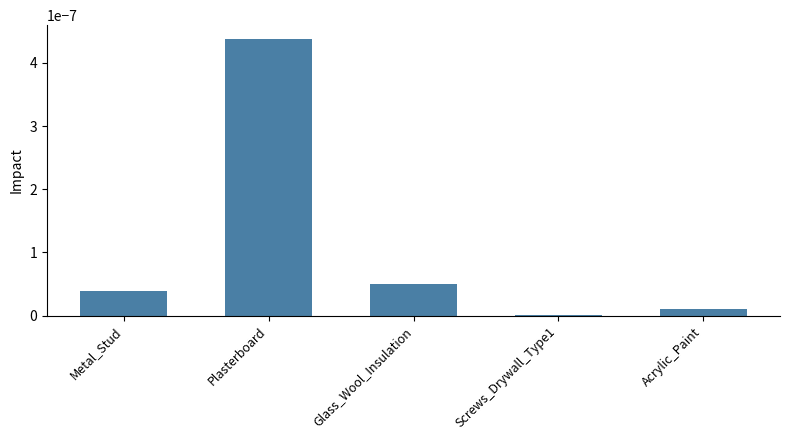

At which category does the chart reach its peak across all series?

Plasterboard